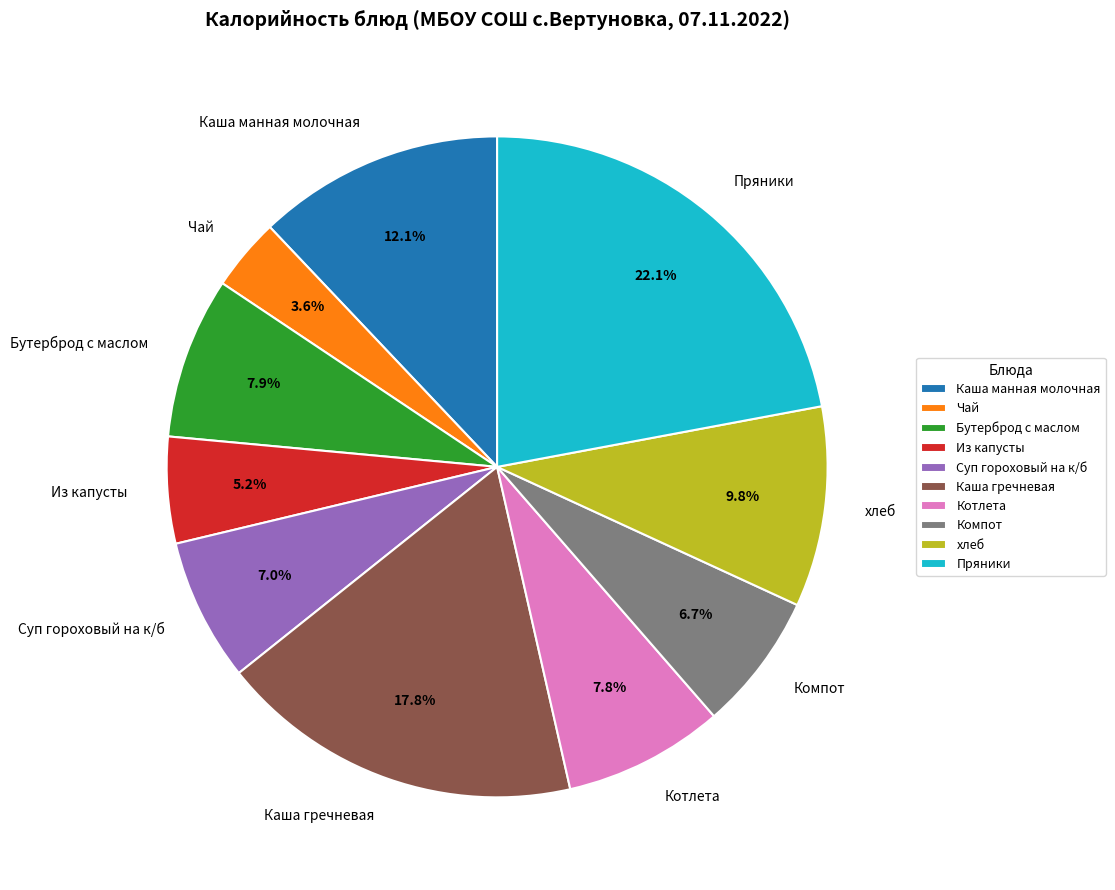

Between хлеб and Котлета, which is larger?

хлеб